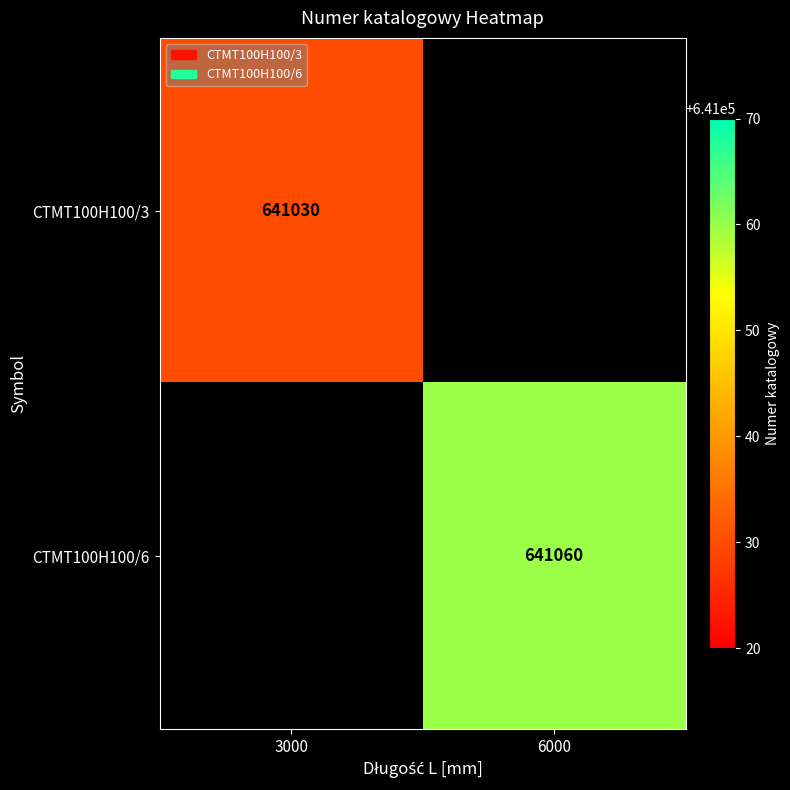

How many series are shown in this chart?

2